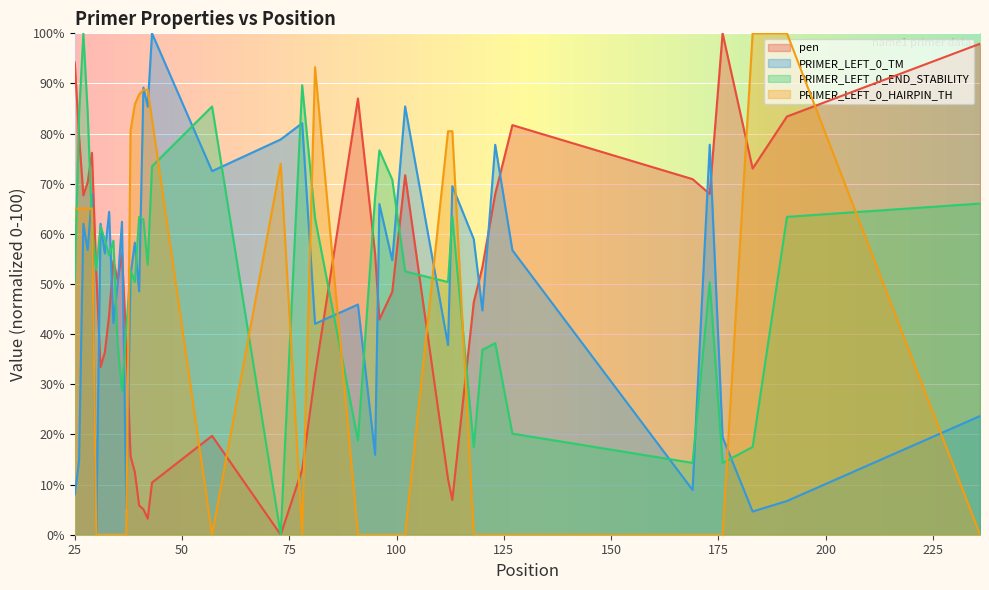

At how many categories does at least one series exceed 29?

40